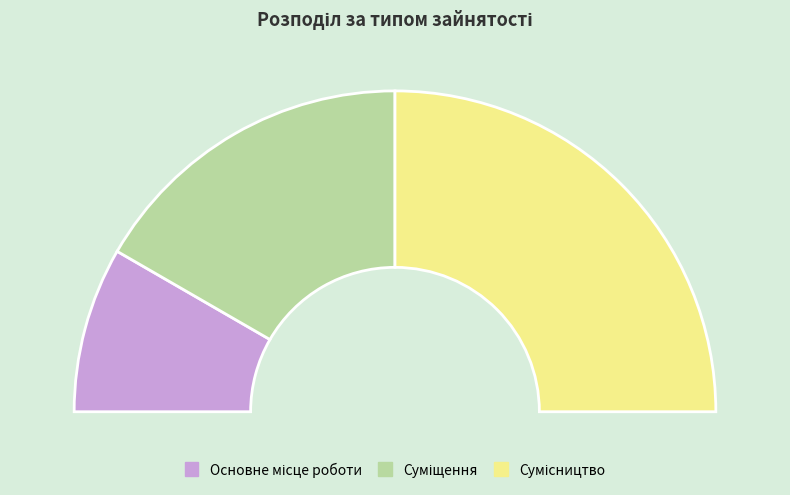

What percentage is the Суміщення slice, to the nearest percent?

33%